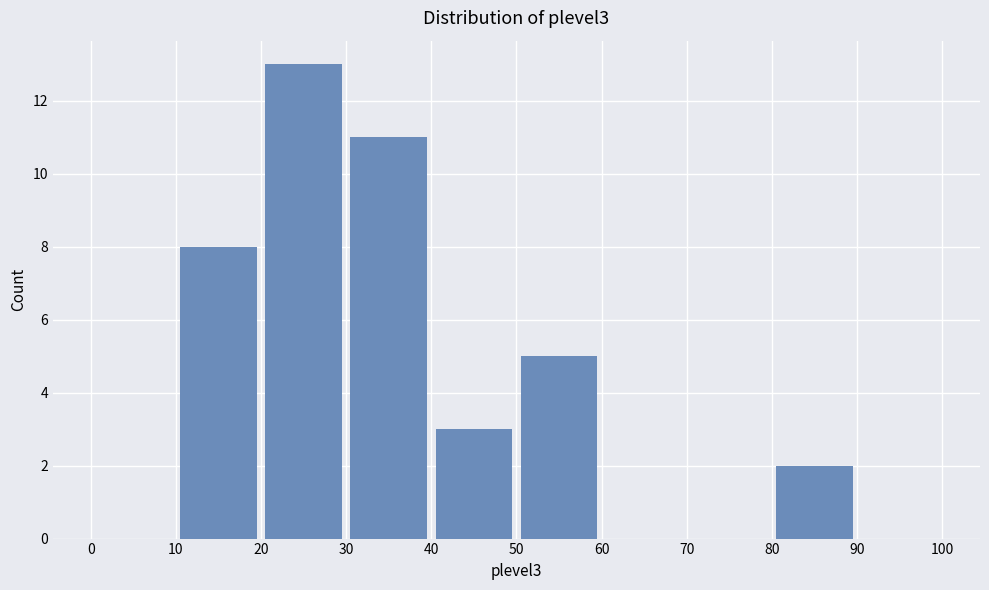

Reading left to right, transcribe this chart: for each bar, give the range it covers on the x-axis and its height. The values are not printed on the chart, so give them approximately, as read against the axis.

0 to 10: 0
10 to 20: 8
20 to 30: 13
30 to 40: 11
40 to 50: 3
50 to 60: 5
60 to 70: 0
70 to 80: 0
80 to 90: 2
90 to 100: 0